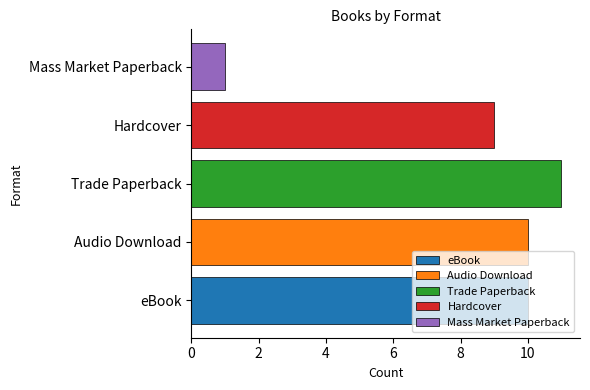

Rank the categories by eBook value from highest to lowest.

Trade Paperback